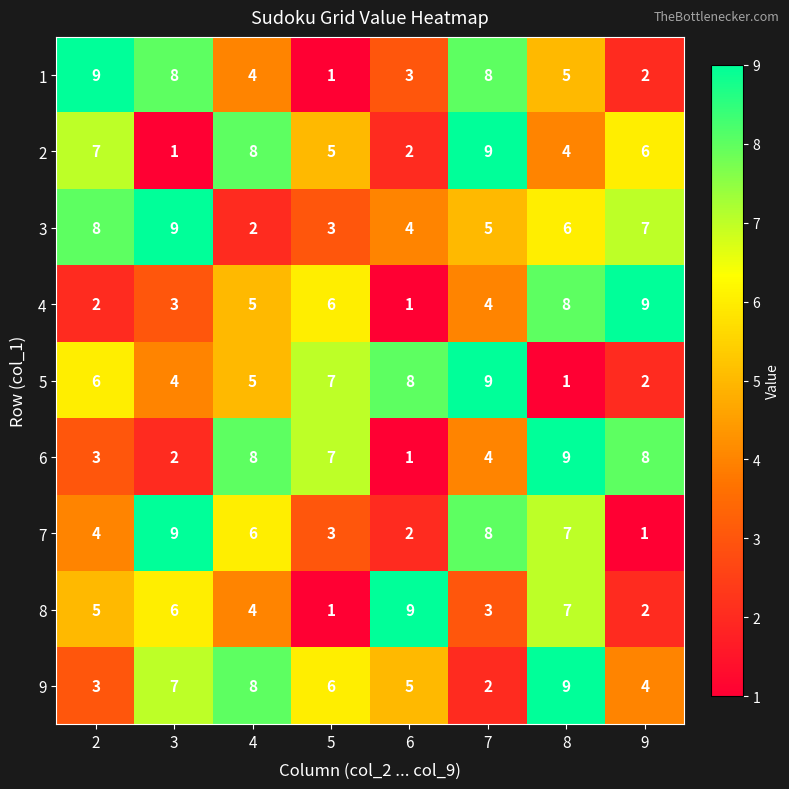

Which category has the highest value in the 2 series?

7